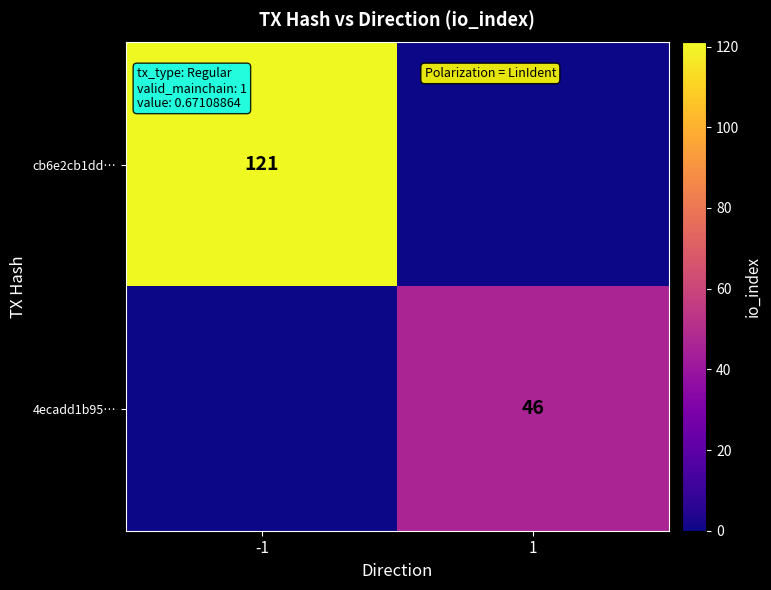

The value of cb6e2cb1dd… at -1 is 194. True or false?

False